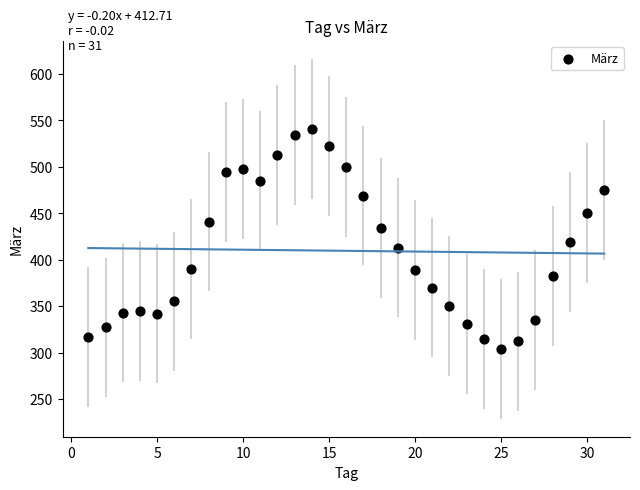

What is the range of Y values (max minus min)?

237